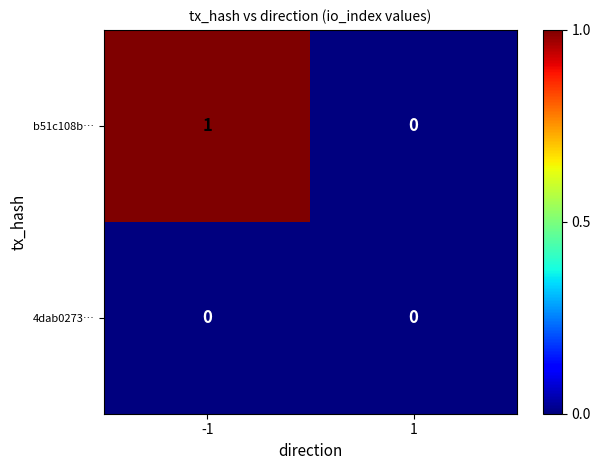

Which series changed the most between -1 and 1?

b51c108b…